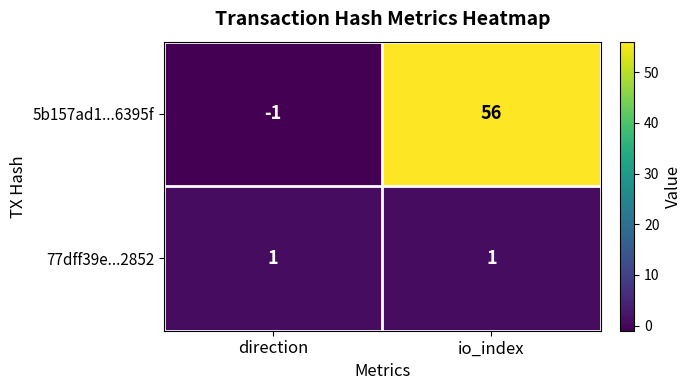

The value of 77dff39e...2852 at io_index is 1. True or false?

True